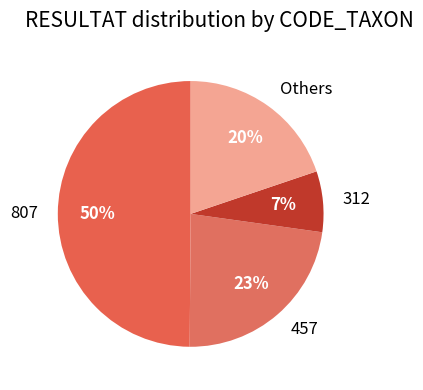

Count the number of slices in the pie.

4